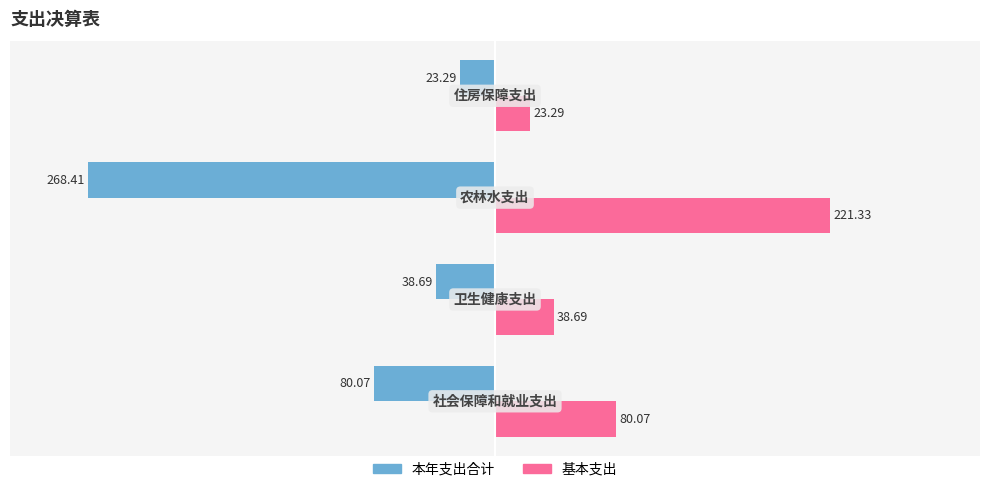

How many values in the 基本支出 series are below 80?

2